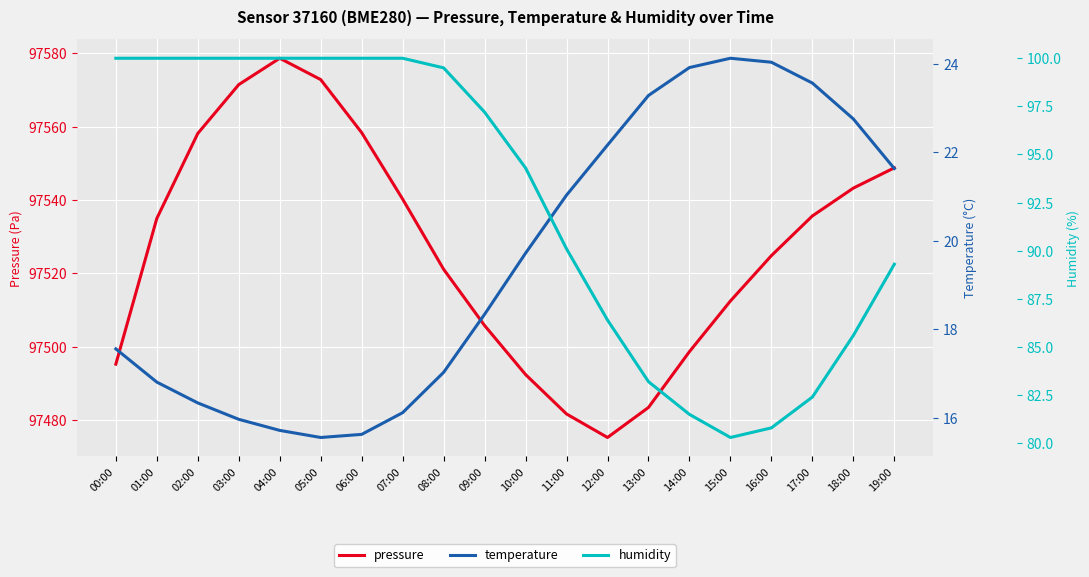

List the series in order of their peak value, lowest first.

temperature, humidity, pressure